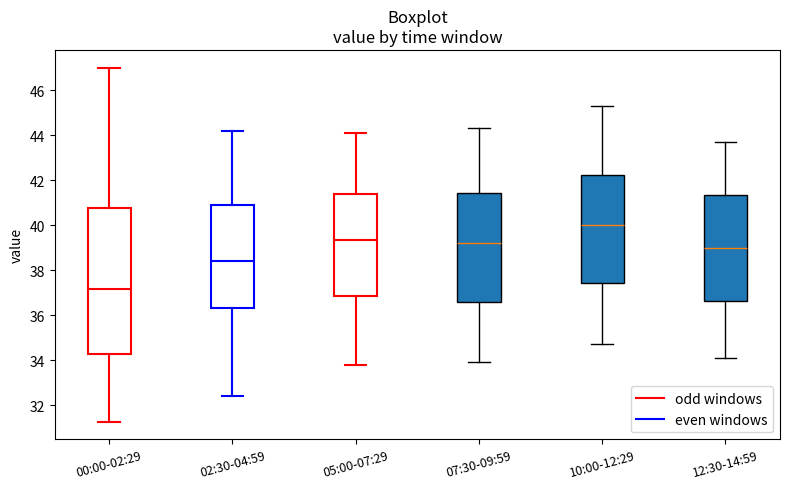

Which box is the tallest, from its lower edge to its upper edge?

00:00-02:29